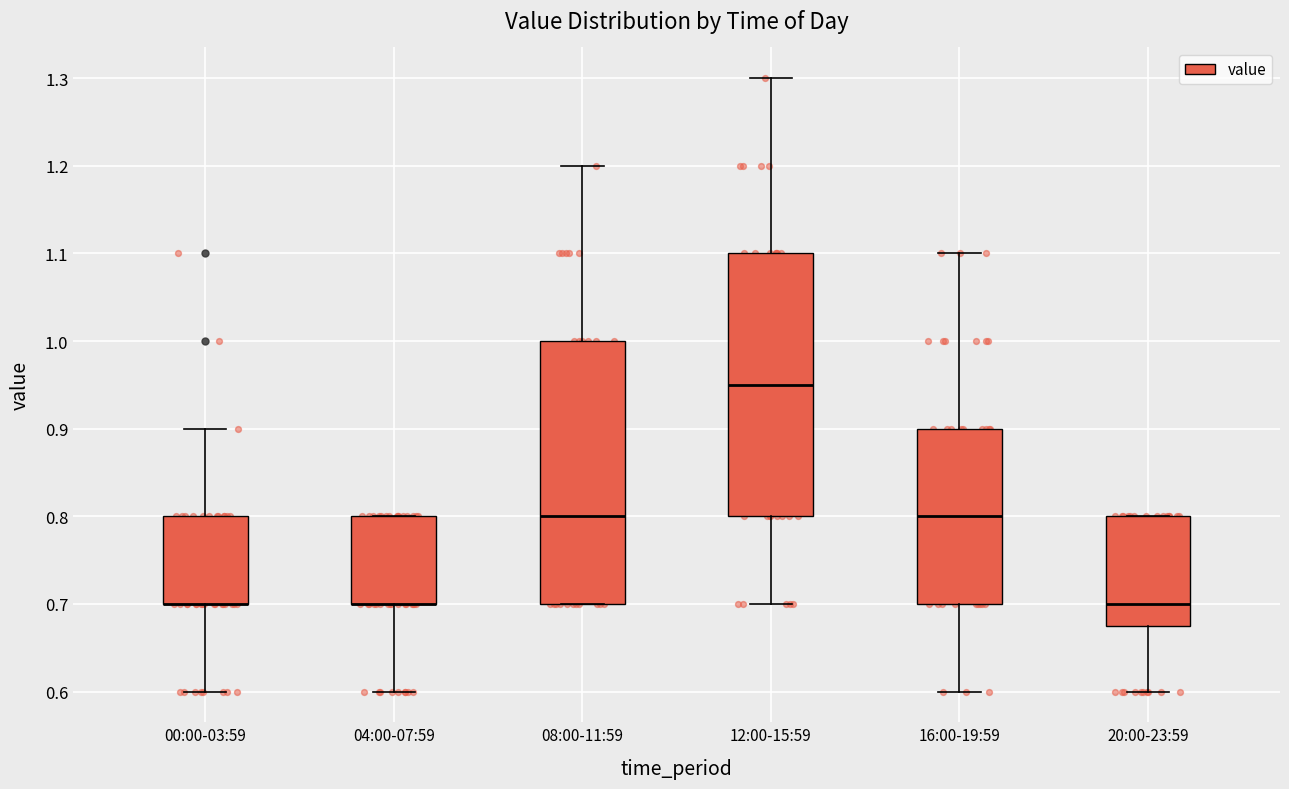

Where does the median line of the box for 20:00-23:59 sit on the y-axis? The values are not printed on the chart, so give them approximately, as read against the axis.

0.70